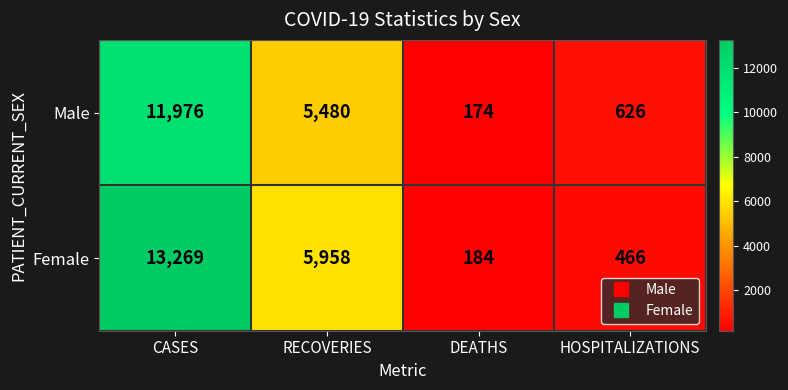

How many data points does each series have?

4